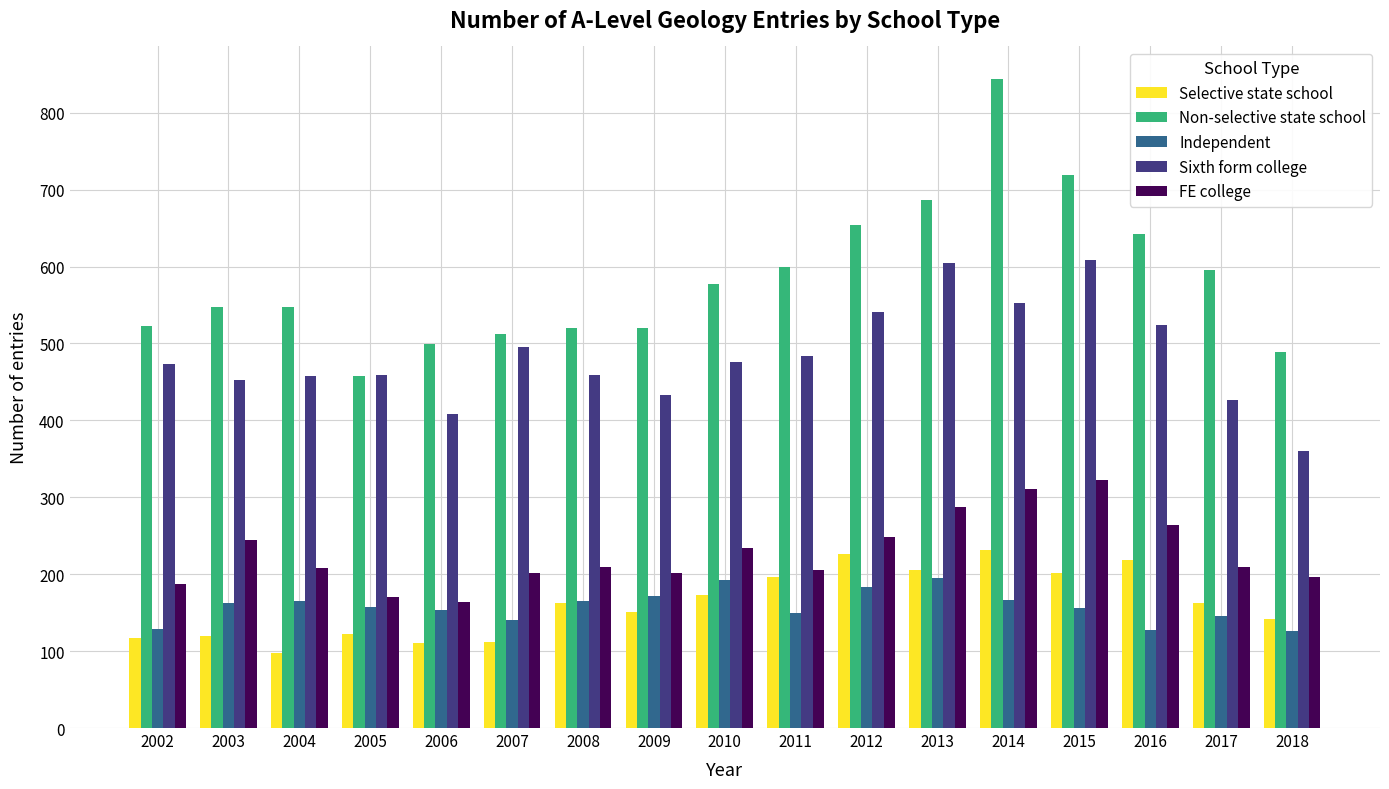

How many bars are there in total?

85